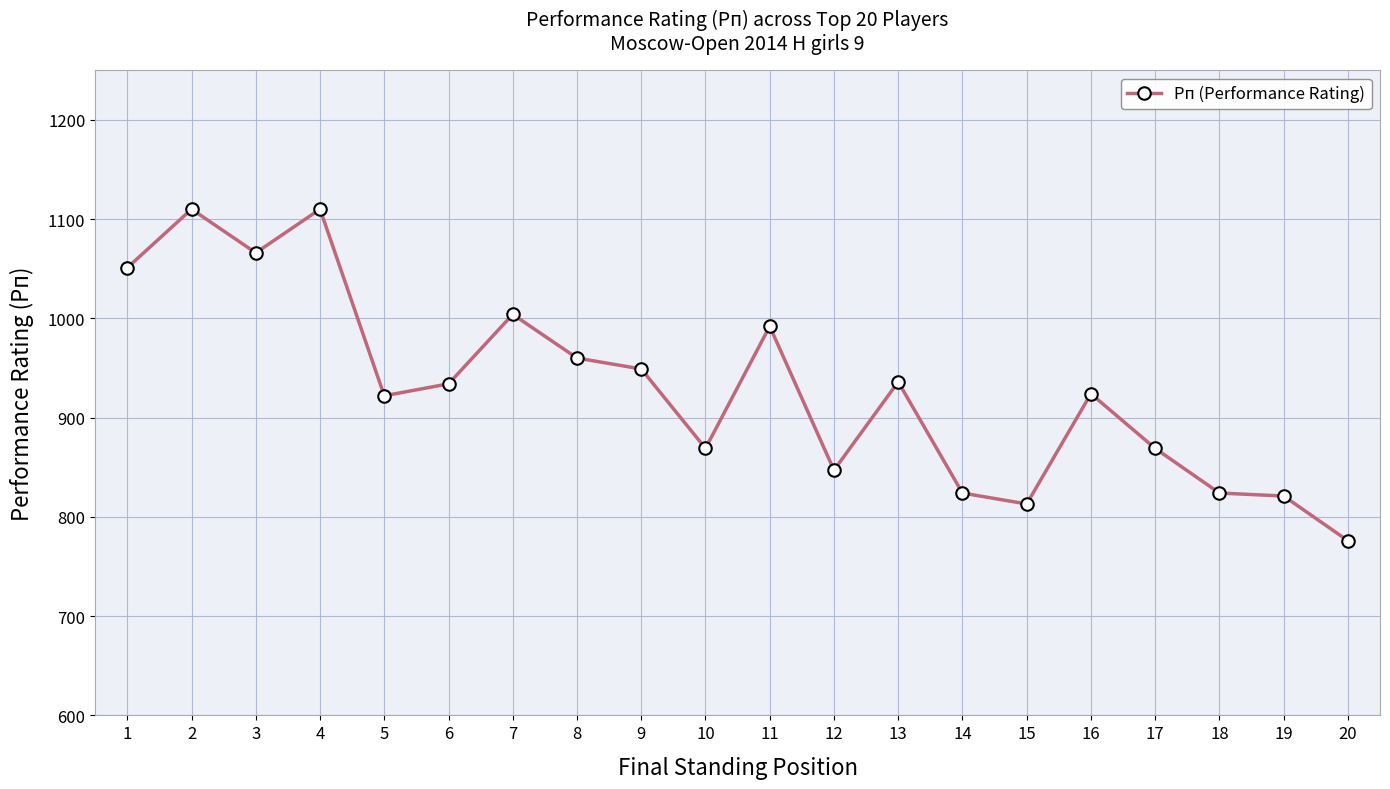

Approximately how many times larger is the value at 17 compared to 1?

0.8